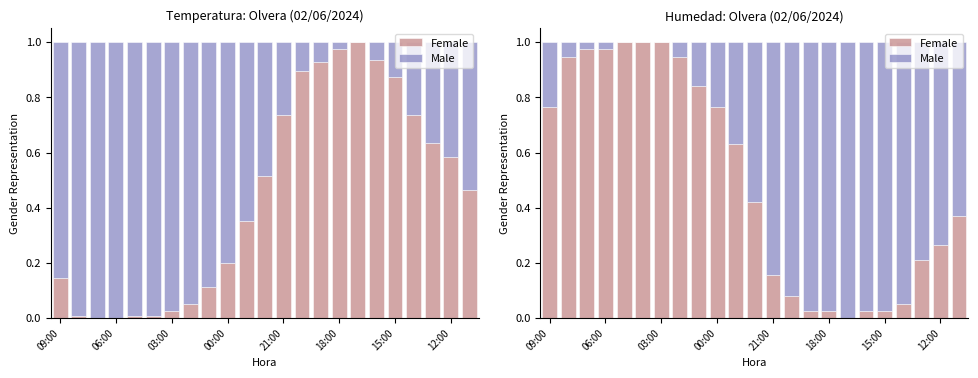

Reading left to right, extract all data points from this chart.

Female: 0.8	0.9	1.0	1.0	1.0	1.0	1.0	0.9	0.8	0.8	0.6	0.4	0.2	0.1	0.0	0.0	0.0	0.0	0.0	0.1	0.2	0.3	0.4
Male: 0.2	0.1	0.0	0.0	0.0	0.0	0.0	0.1	0.2	0.2	0.4	0.6	0.8	0.9	1.0	1.0	1.0	1.0	1.0	0.9	0.8	0.7	0.6